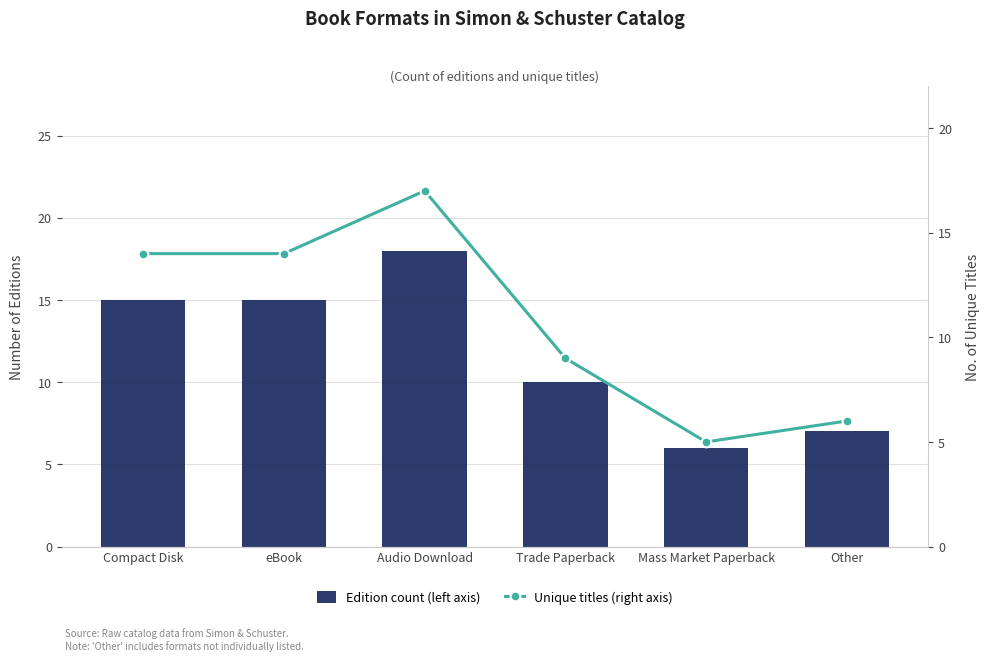

Which label corresponds to the smallest value in the chart?

Mass Market Paperback